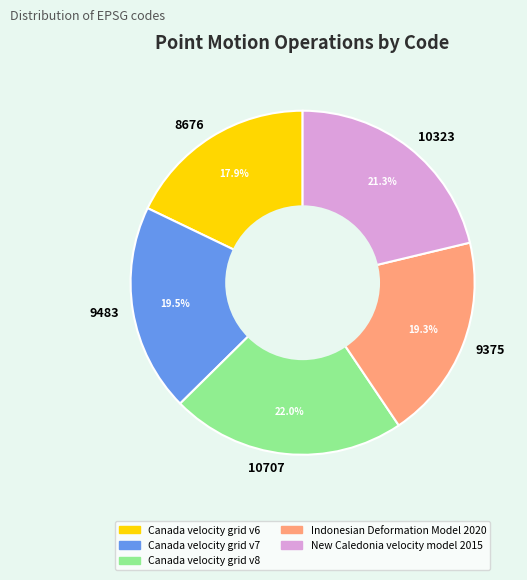

Is the sum of 9375 and 10707 greater than half?

No